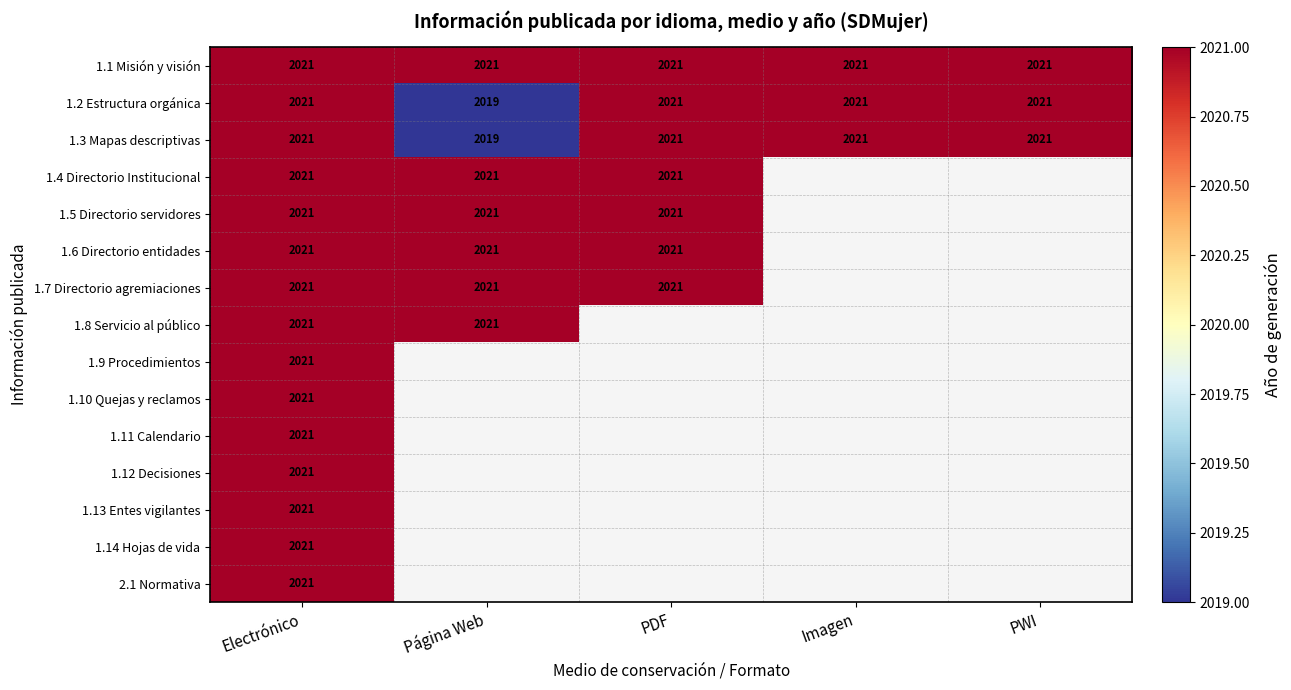

What is the approximate value of 1.1 Misión y visión at PWI?

2021